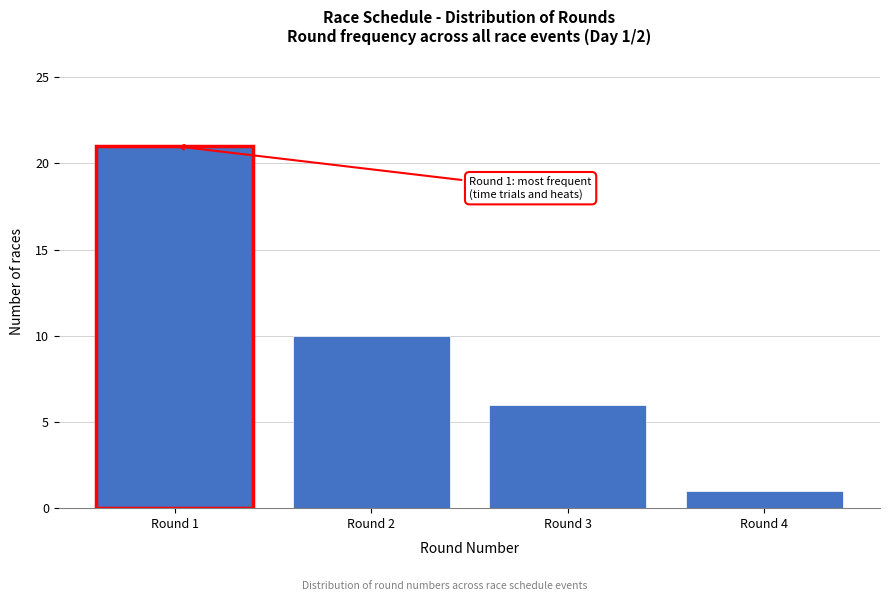

Reading left to right, extract all data points from this chart.

21	10	6	1